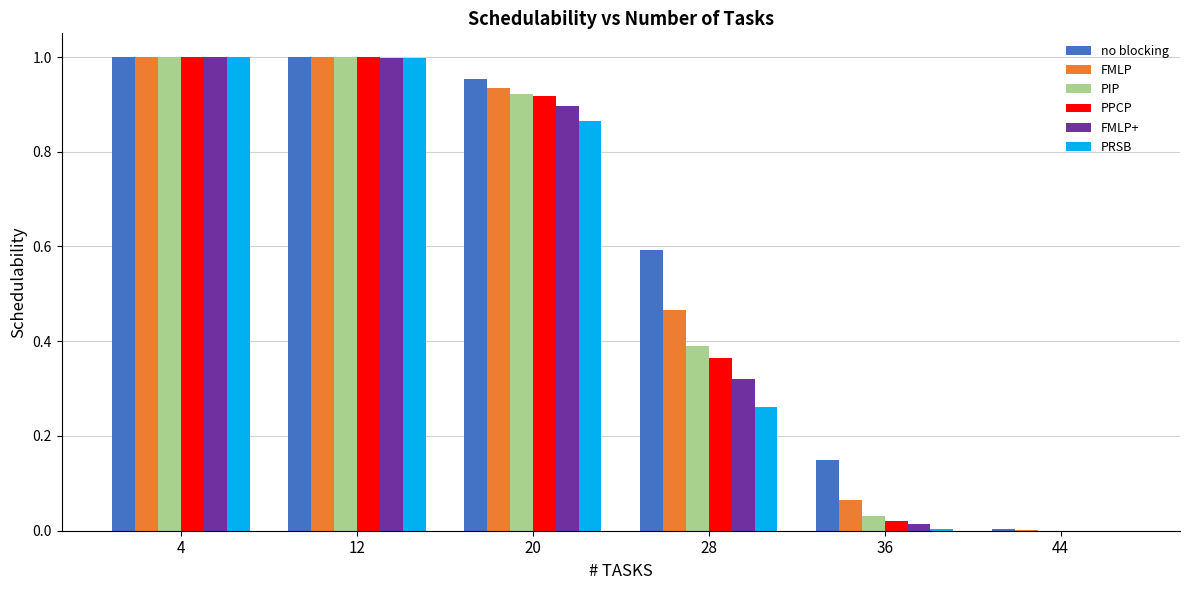

True or false: FMLP has a value of 0.9 at 20.

True